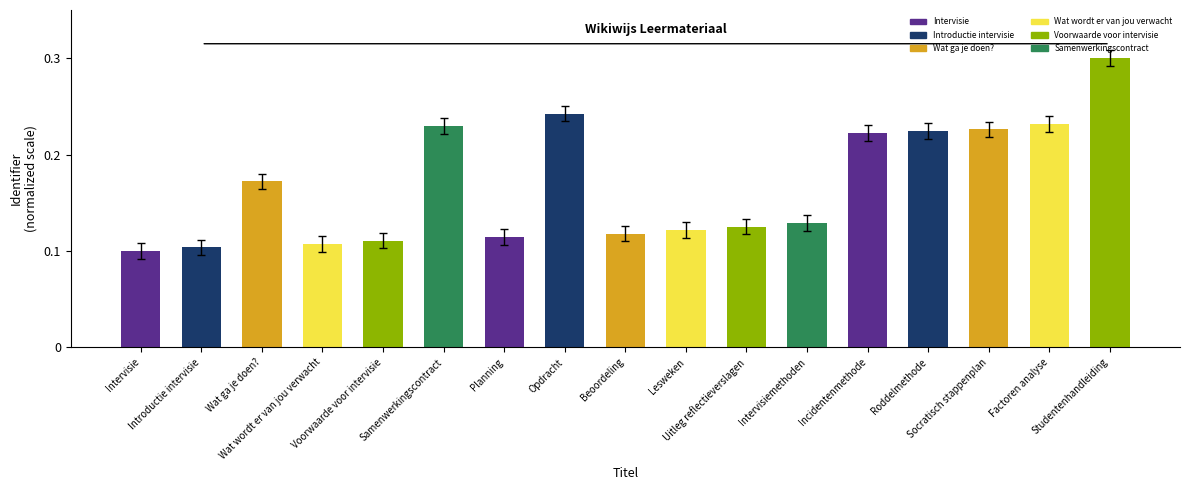

At which label is the value closest to 0?

Intervisie